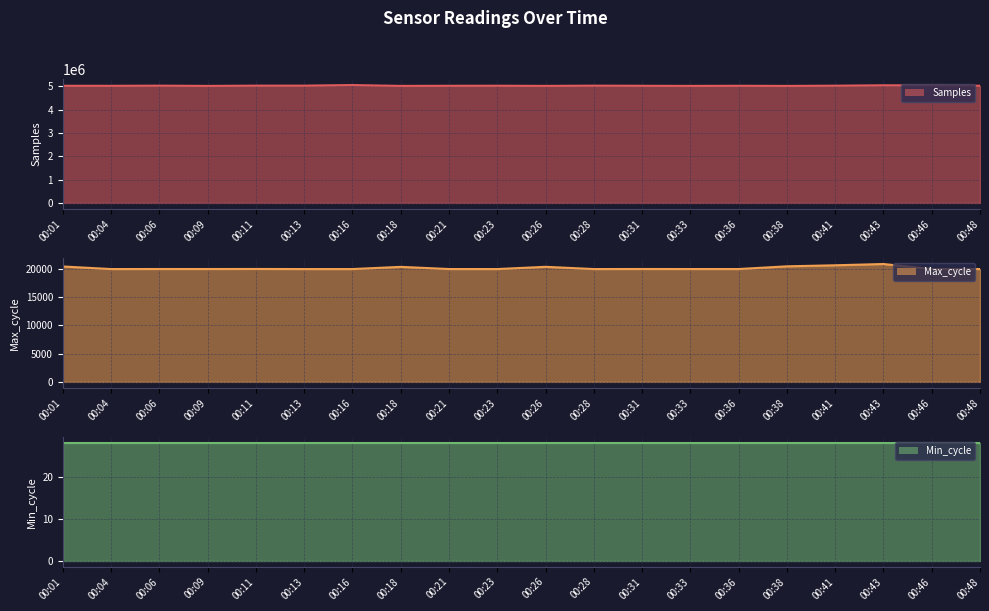

How many values in the Max_cycle line series are below 19928?

10